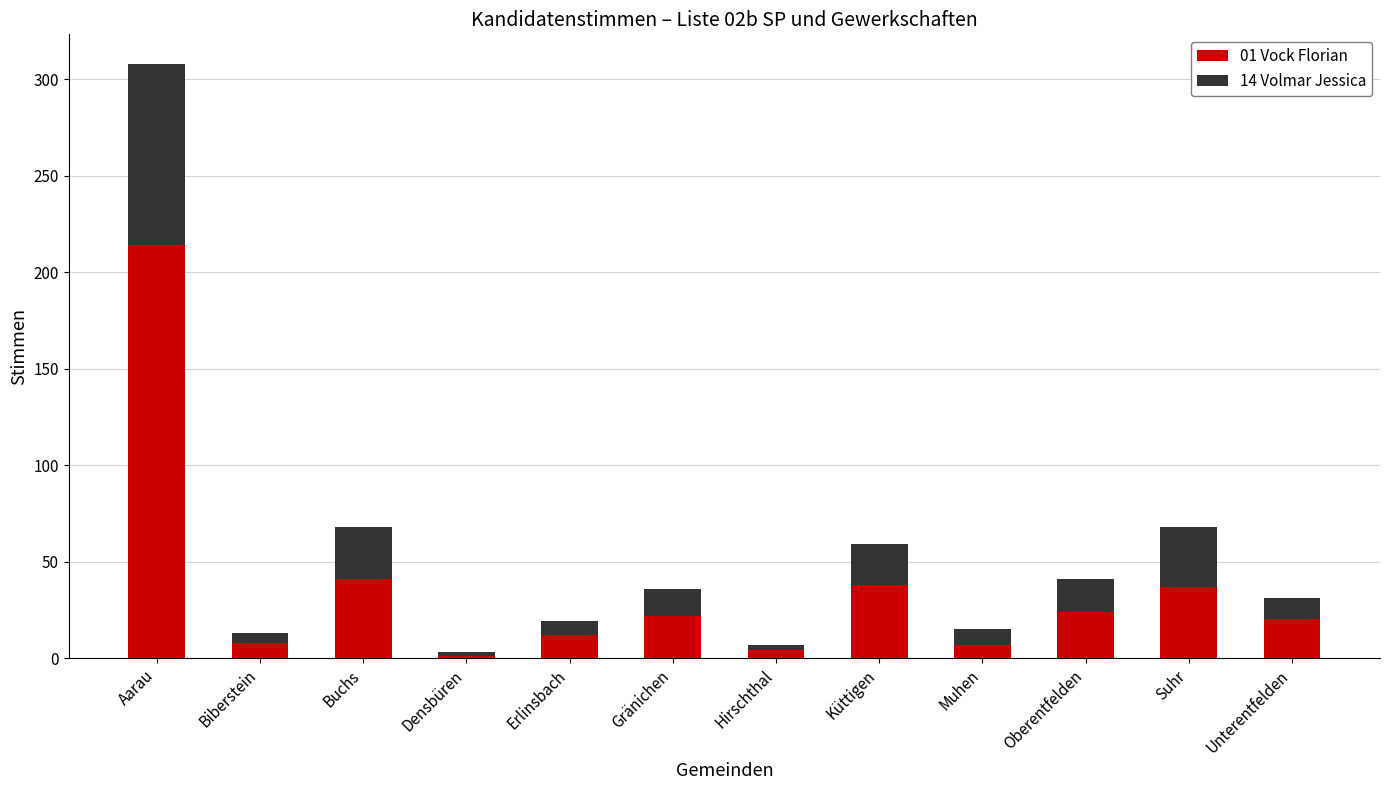

What is the average value of the 01 Vock Florian series?

36